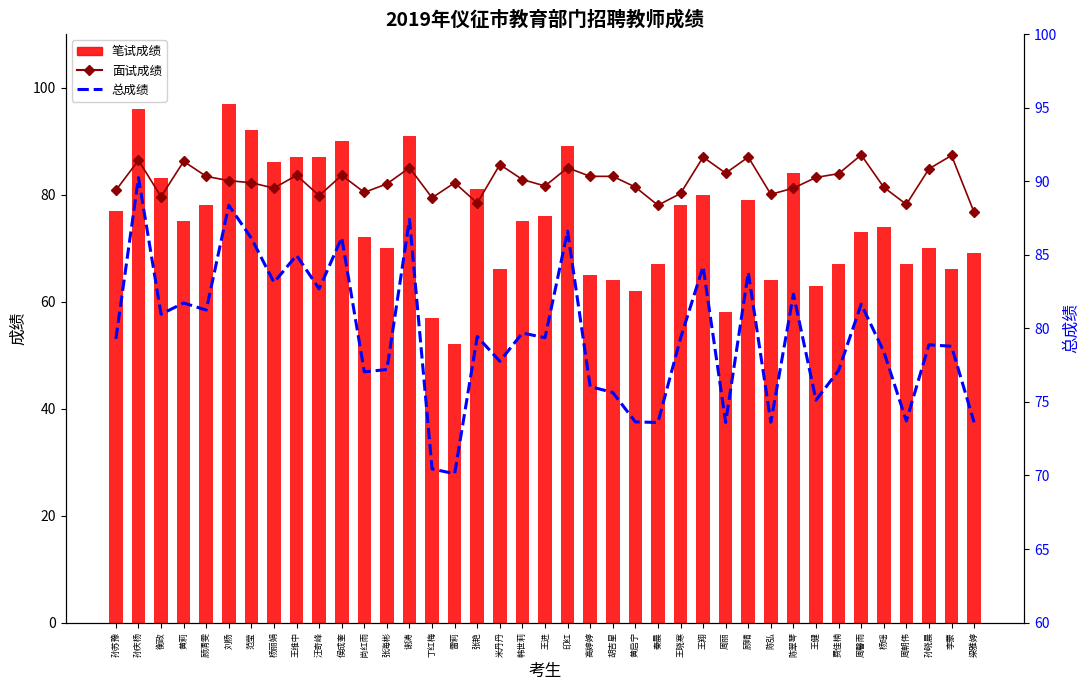

What is the label of the 8th bar from the right?

王健